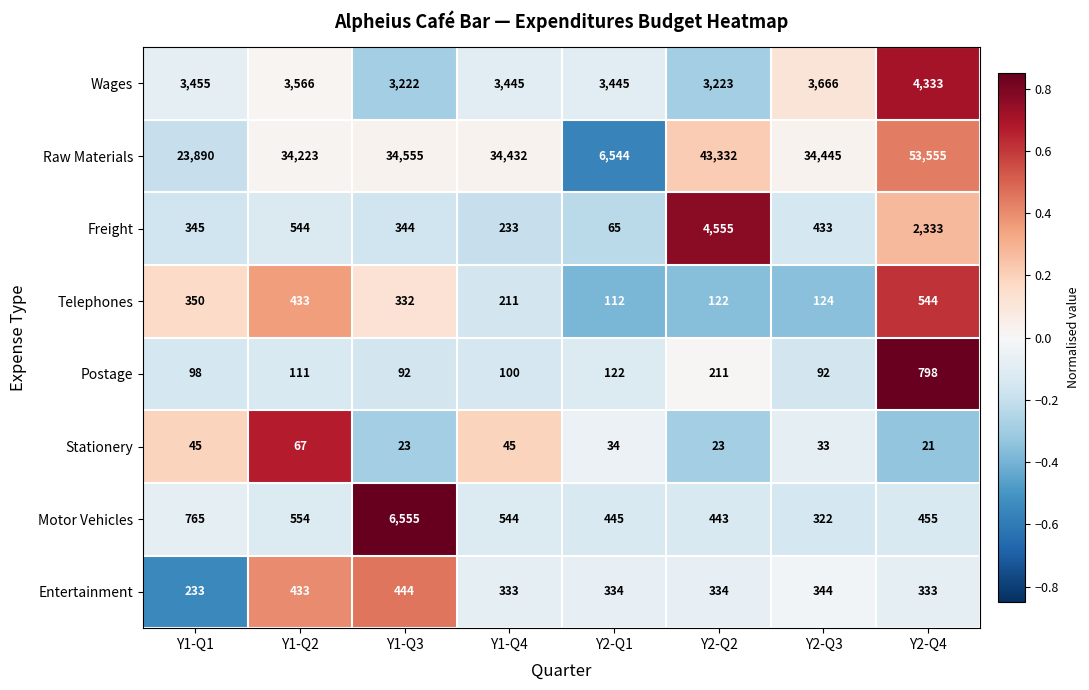

Between Y2-Q2 and Y2-Q4, which series saw the biggest shift?

Raw Materials